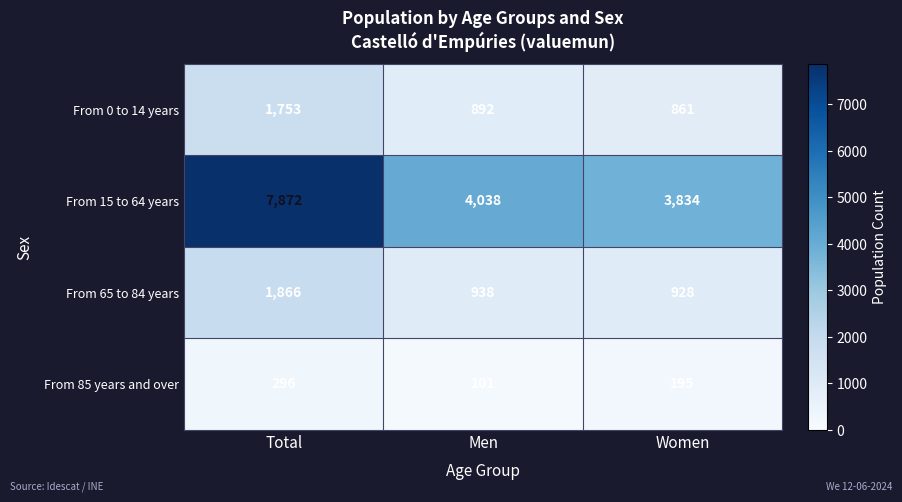

What is the maximum value shown in the chart?

7872